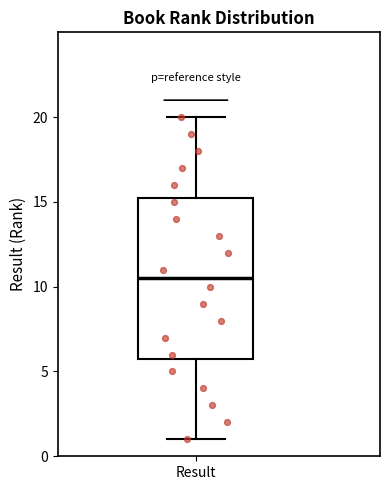

Read this box plot against the y-axis: the position of the median line, the range covered by the box, and the ends of both whiskers. The values are not printed on the chart, so give them approximately, as read against the axis.

median 10.5, box 6.0 to 15.5, whiskers 1.0 to 20.0